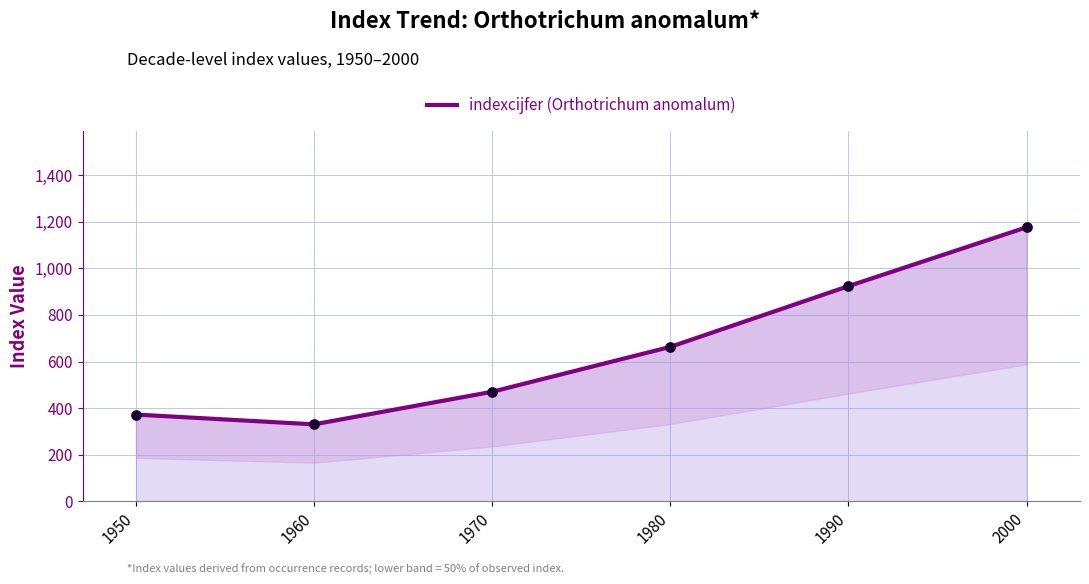

What is the change in value from 1960 to 1990?

+594